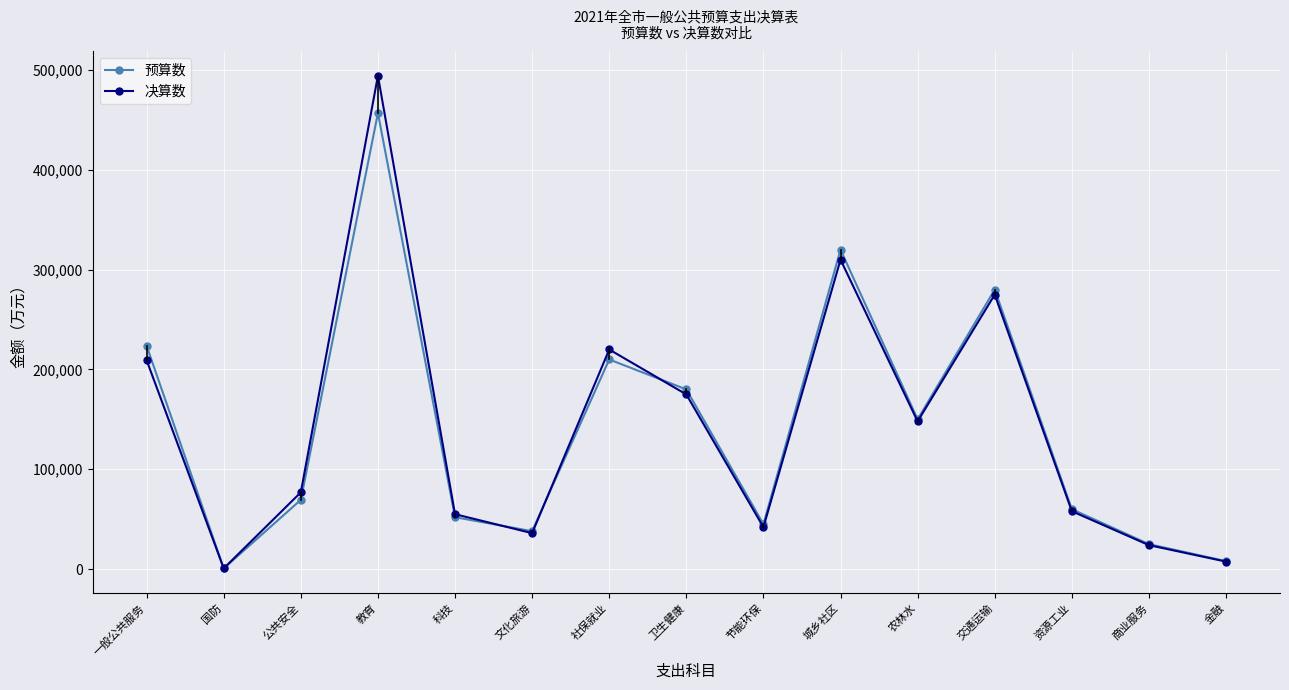

At which label is 预算数 closest to 228756?

一般公共服务